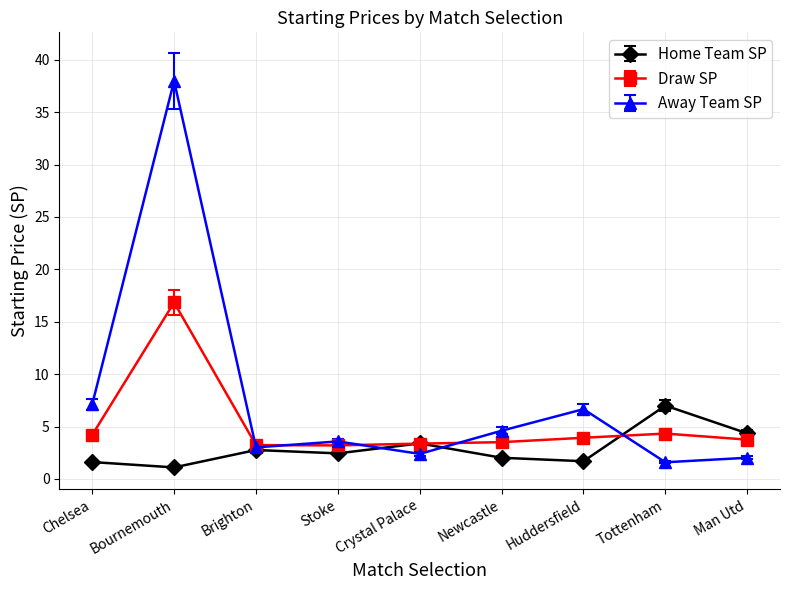

Rank the series by their average value, from lowest to highest.

Home Team SP, Draw SP, Away Team SP